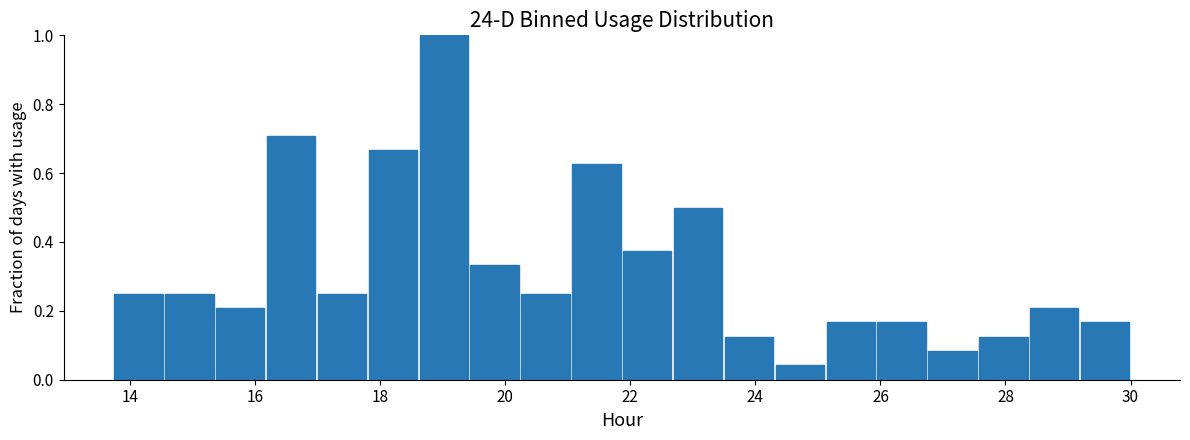

What is the height of the bar covering 13.8 to 14.6 on the x-axis? Neither the bar edges nor the heights are printed on the chart, so give them approximately, as read against the axes.

0.26